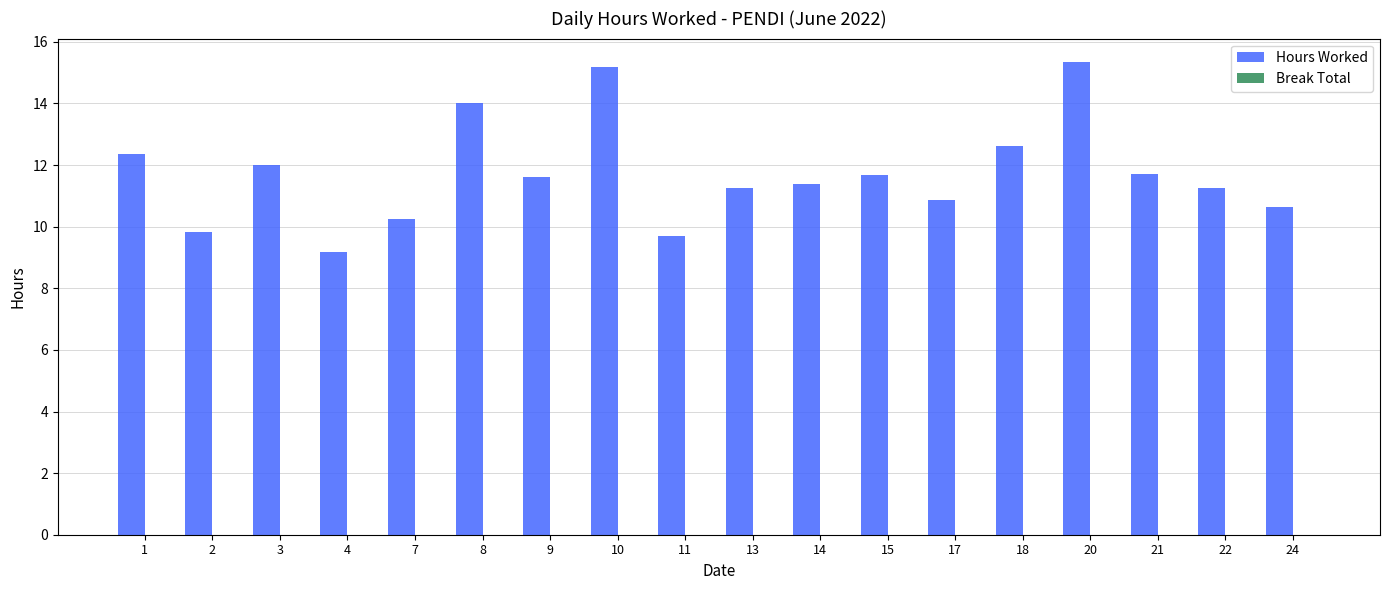

The chart shows a value of 14.0 at 8. True or false?

True